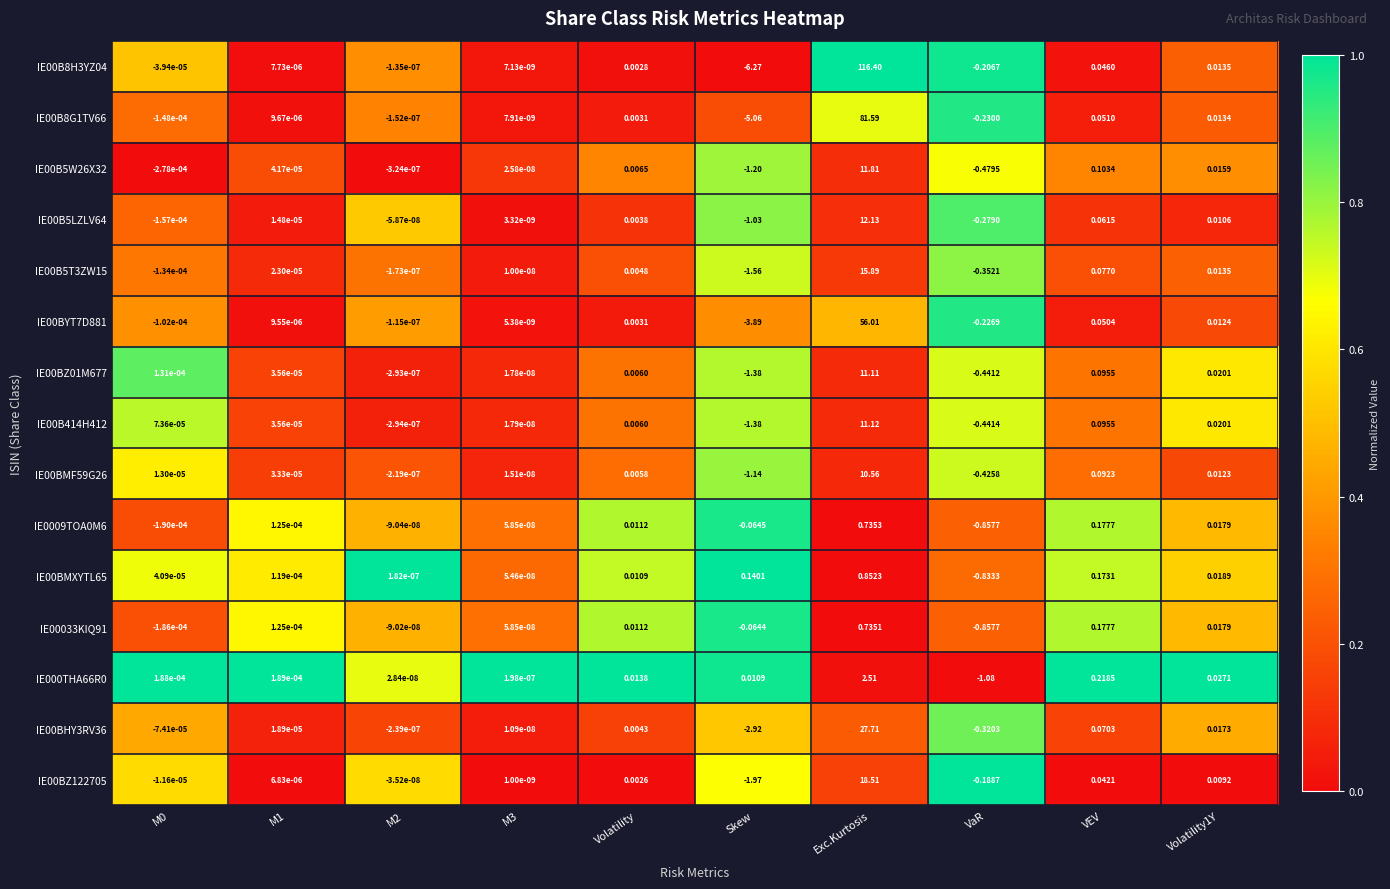

Where is IE00B8G1TV66 nearest to the value 38?

VEV